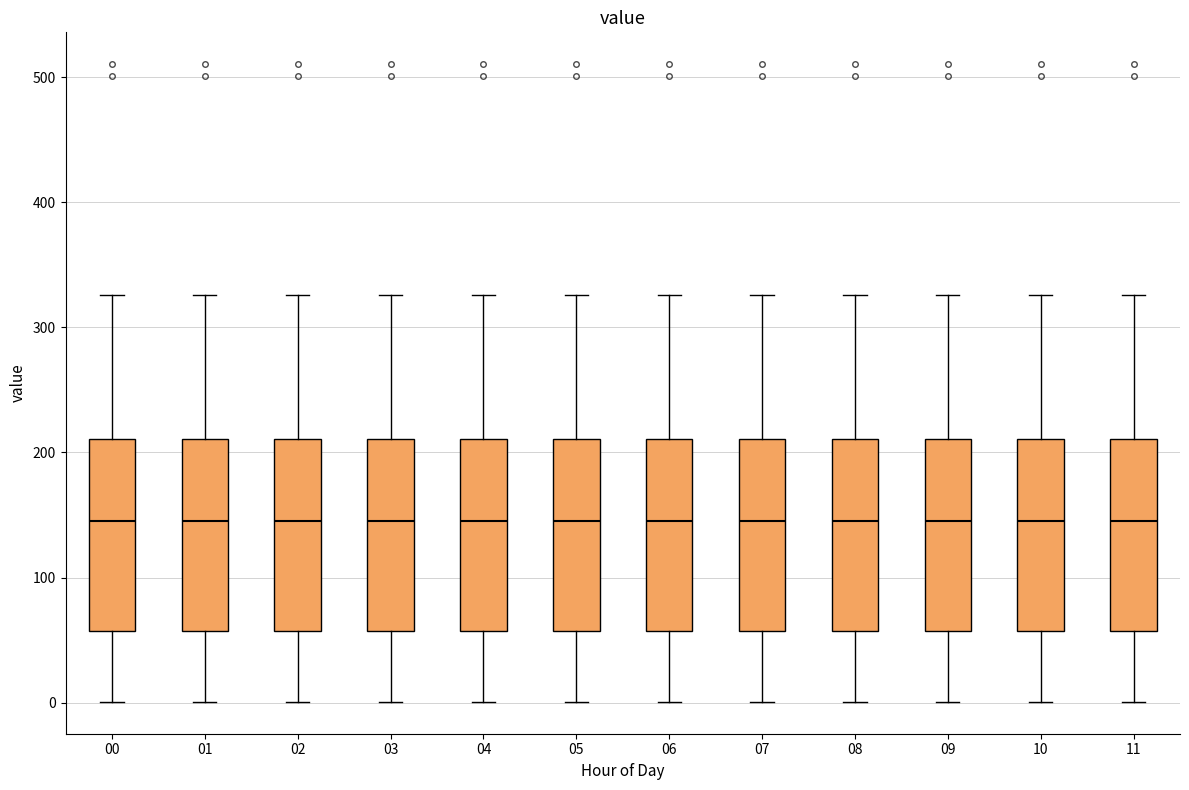

Where does the lower whisker of the box at x = 01 end on the y-axis? The values are not printed on the chart, so give them approximately, as read against the axis.

0